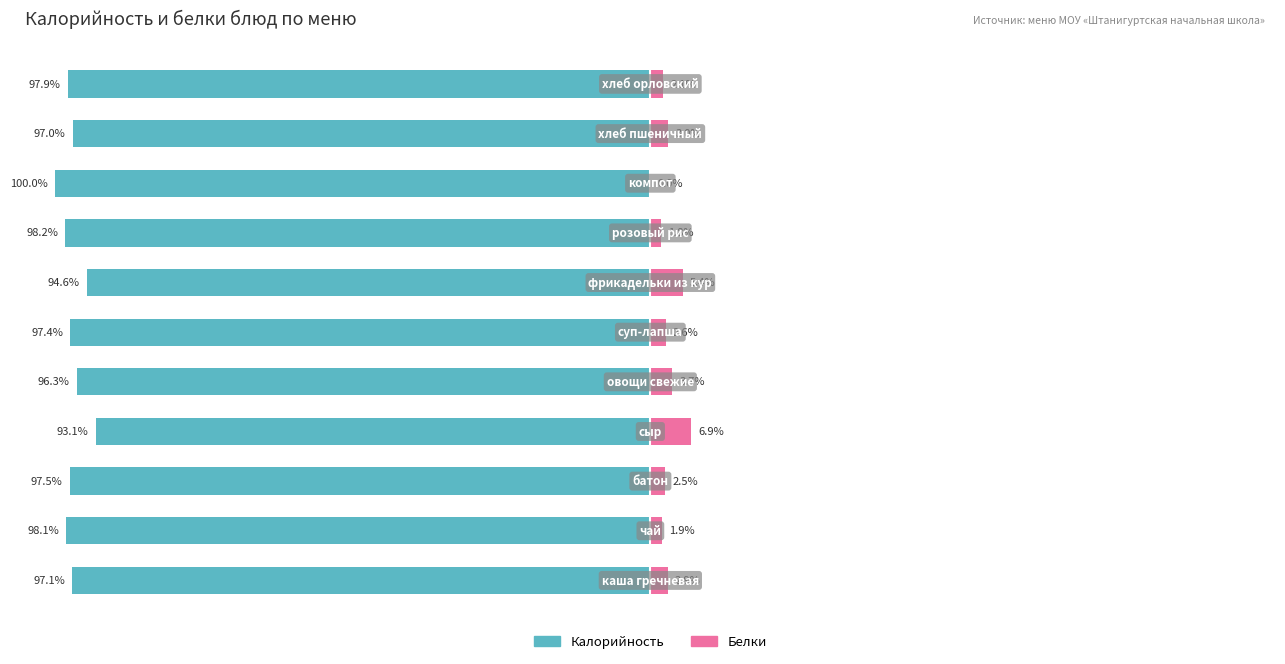

Rank the series by their maximum value, from lowest to highest.

Калорийность, Белки